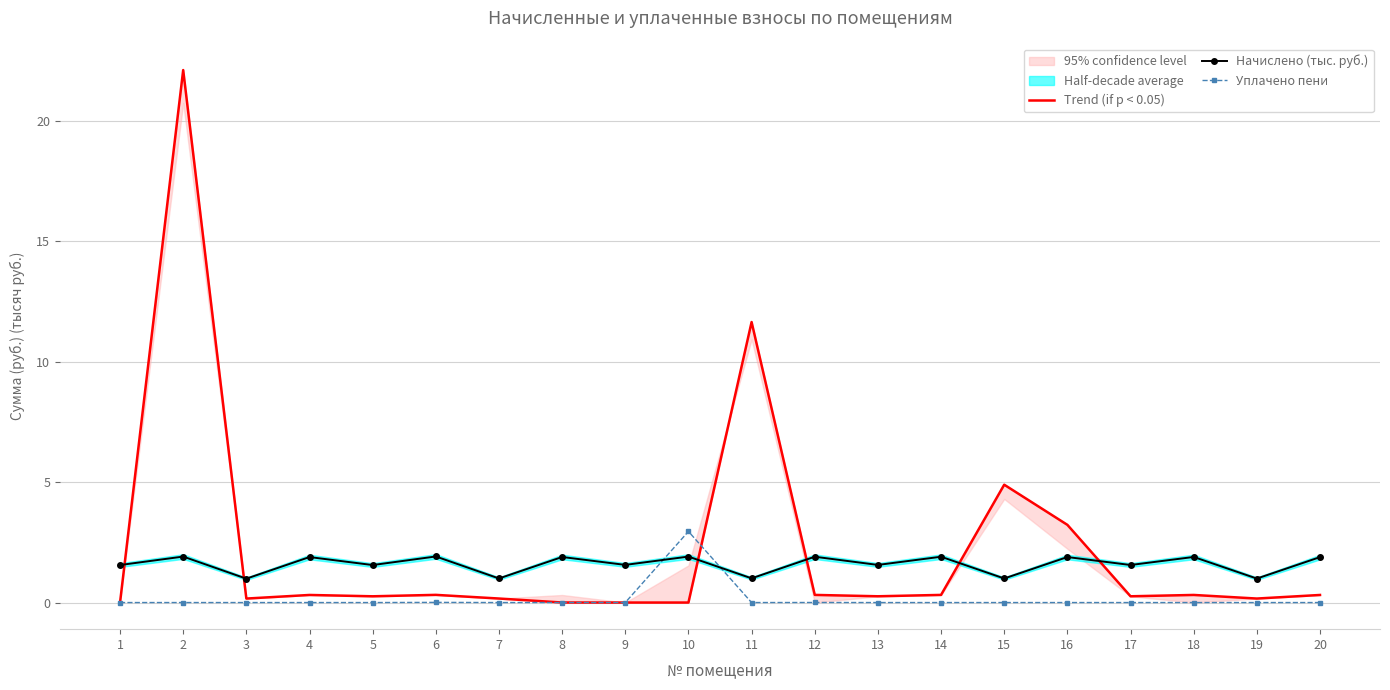

Which series has the widest spread of values?

Trend (if p < 0.05)